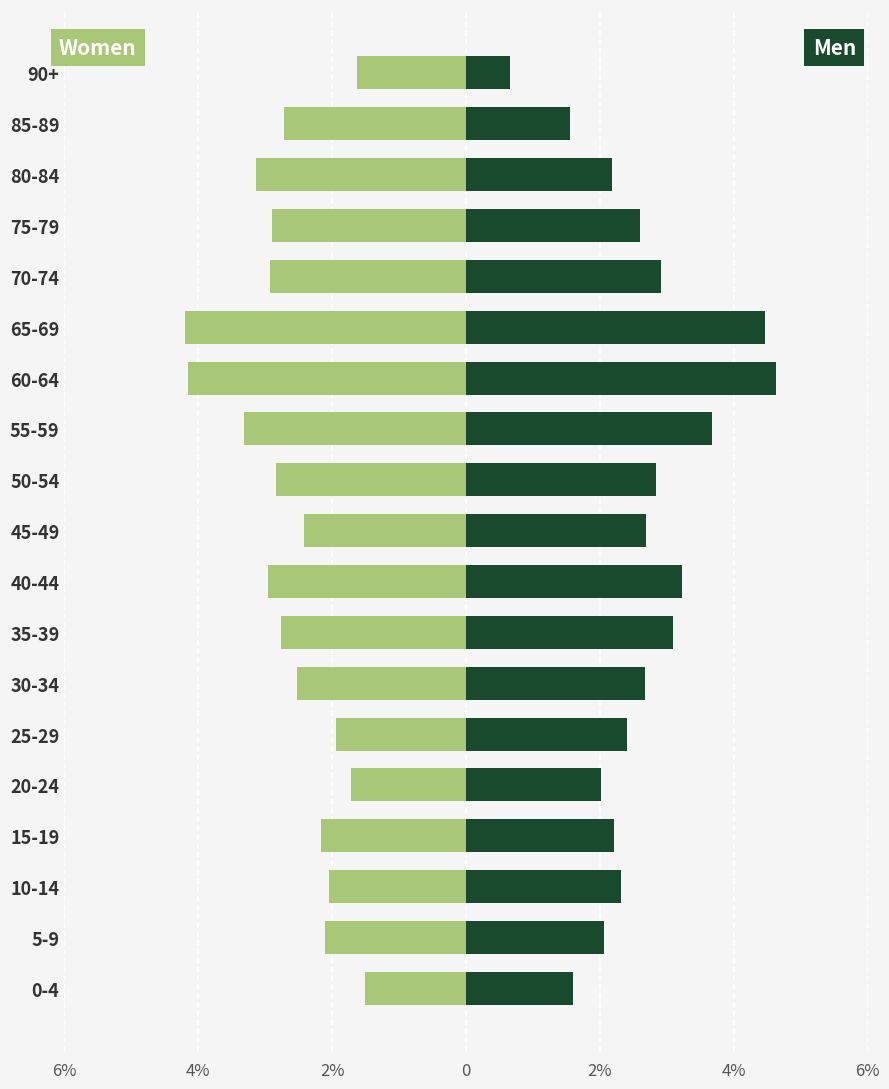

At 20-24, list the series in order from smallest to largest.

Women, Men